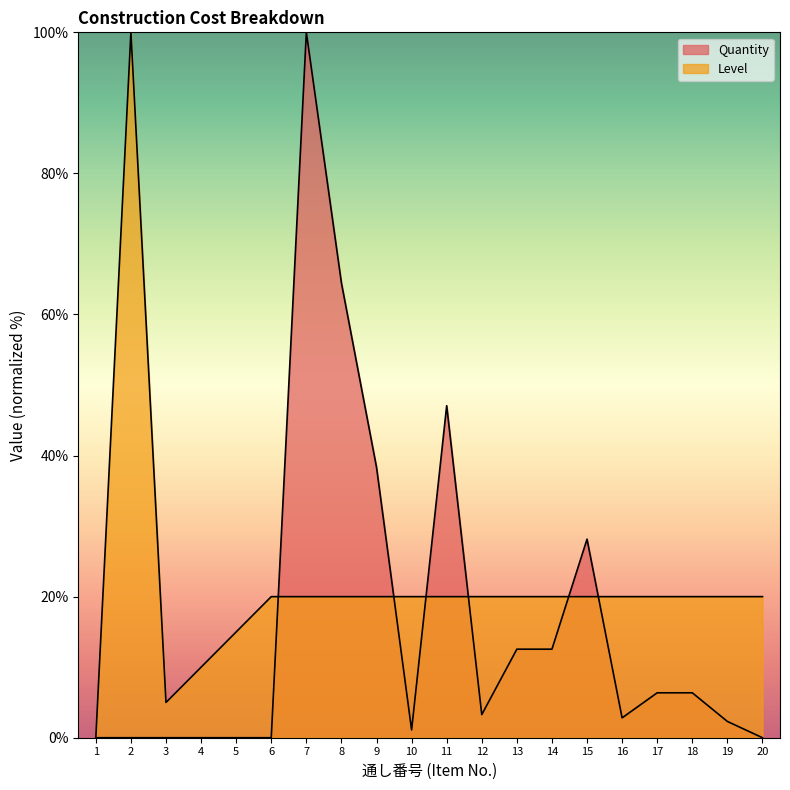

What is the difference between the second highest and second lowest values in the Level series?

15.0